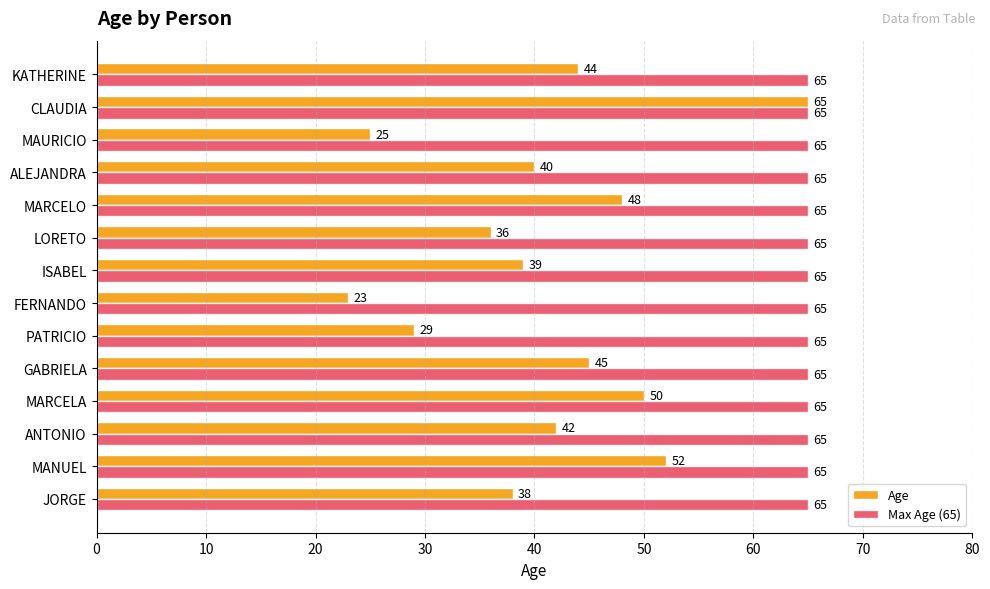

The Max Age (65) series shows 91 at GABRIELA. True or false?

False